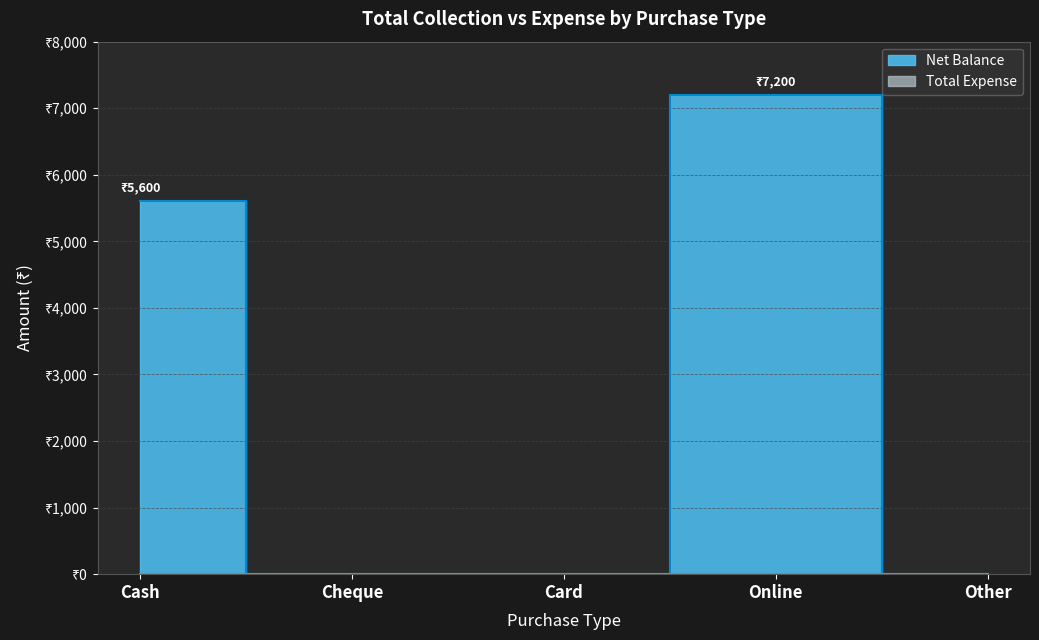

What is the ratio of the value at Cash to the value at Online?

0.8